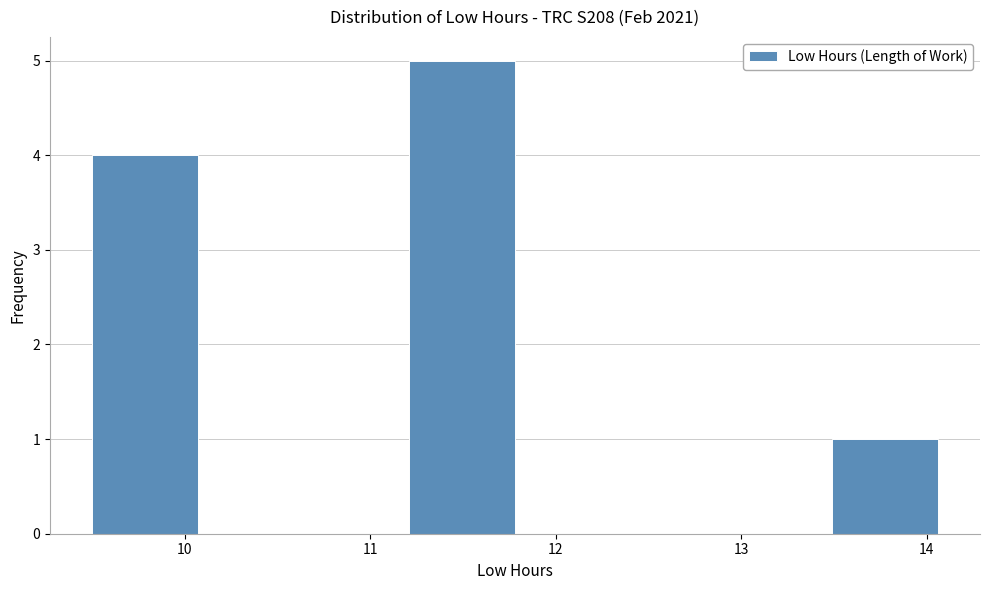

Over which range of the x-axis is the bar tallest?

11.21 to 11.78